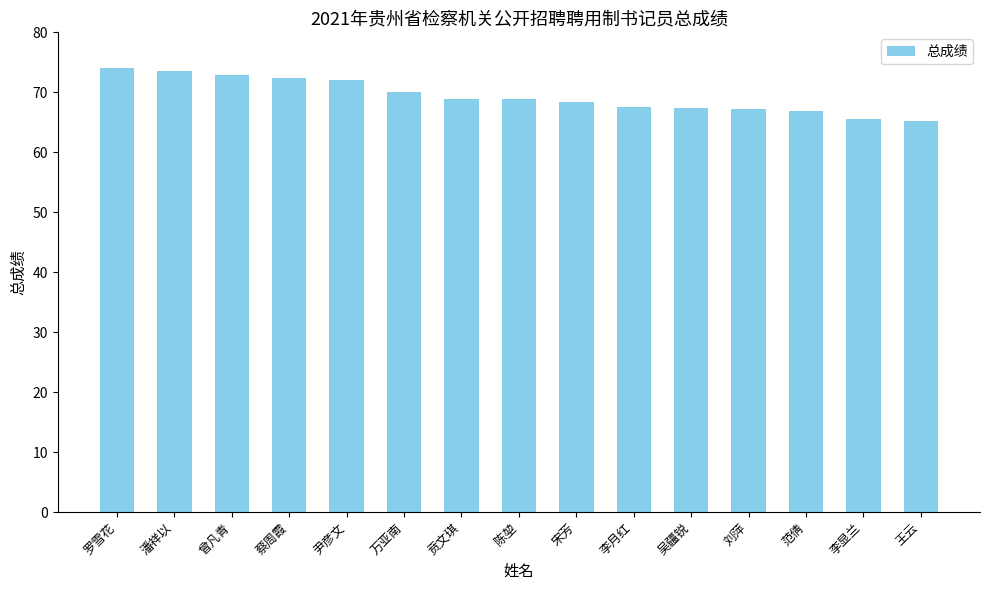

What is the value of the 4th bar from the left?

72.4